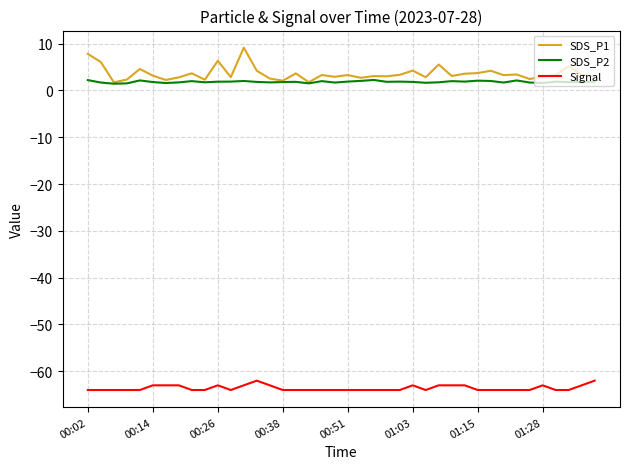

True or false: SDS_P1 and Signal cross at least once.

False